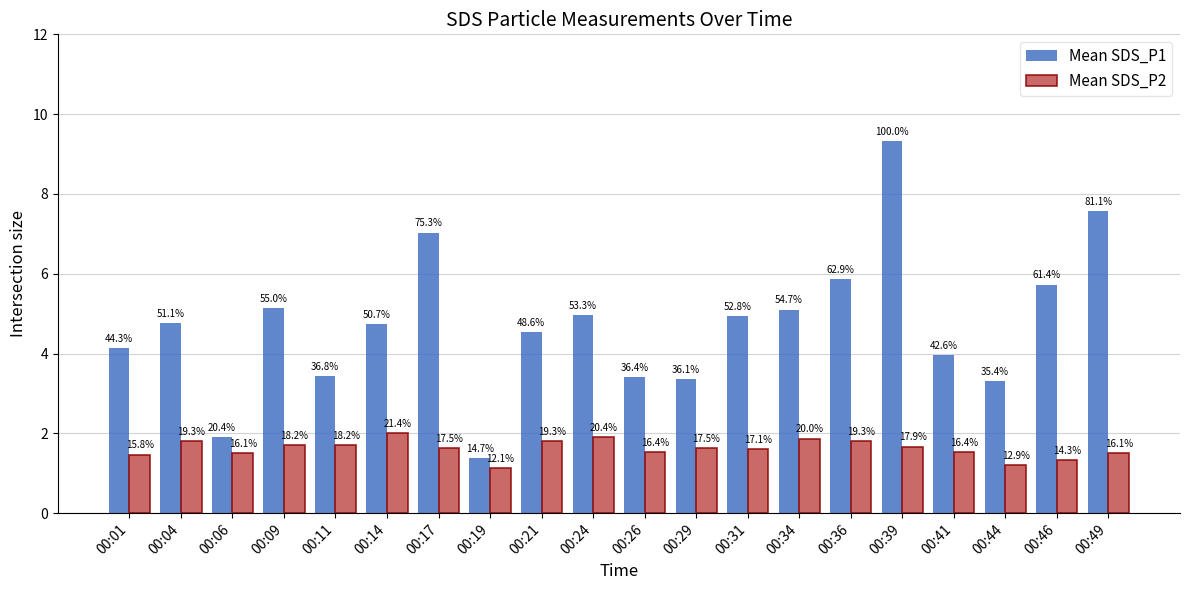

What is the value of the Mean SDS_P1 bar at the 2nd from the left?

4.8